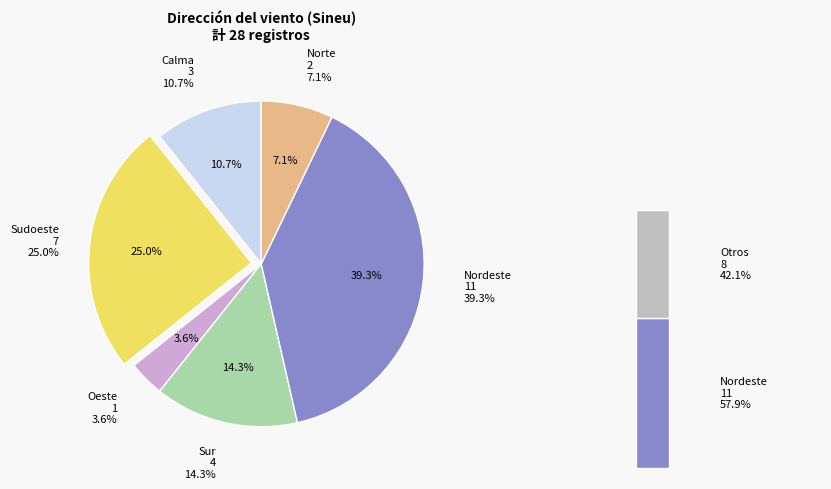

What is the change in value from Oeste to Sur?

+3